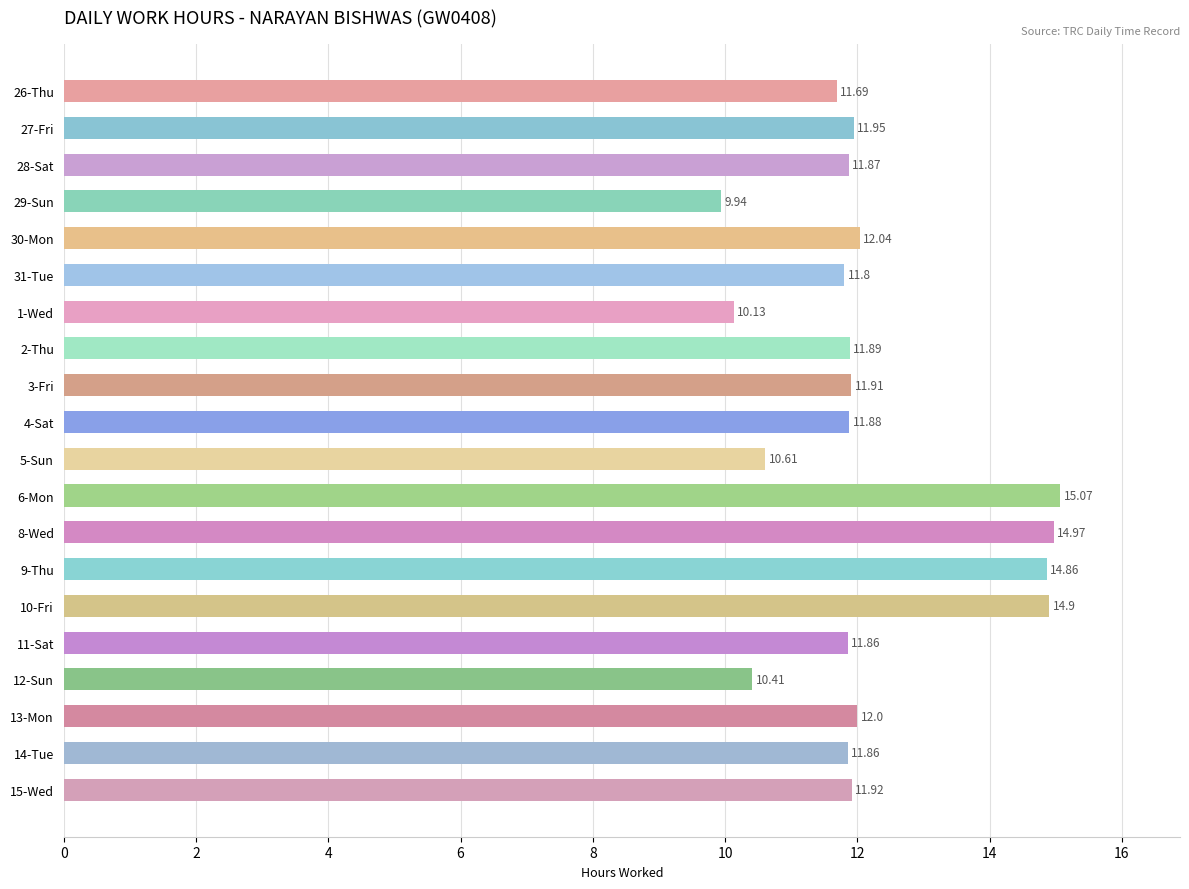

Which has a higher value, 29-Sun or 26-Thu?

26-Thu